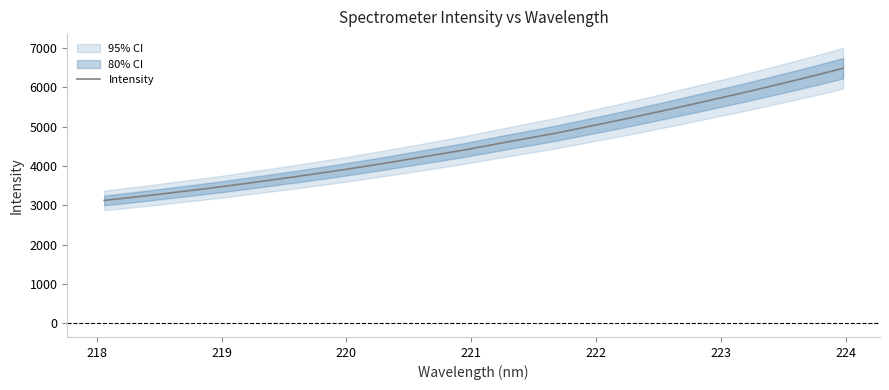

How many lines are shown in the chart?

1